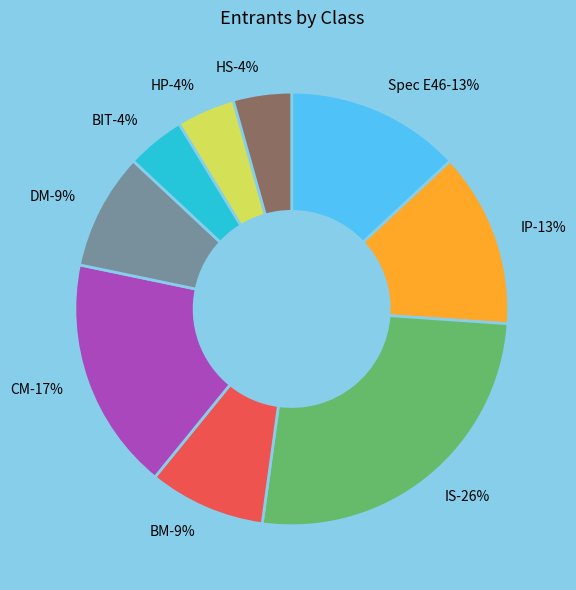

Rank the categories by value from lowest to highest.

BIT, HP, HS, BM, DM, Spec E46, IP, CM, IS